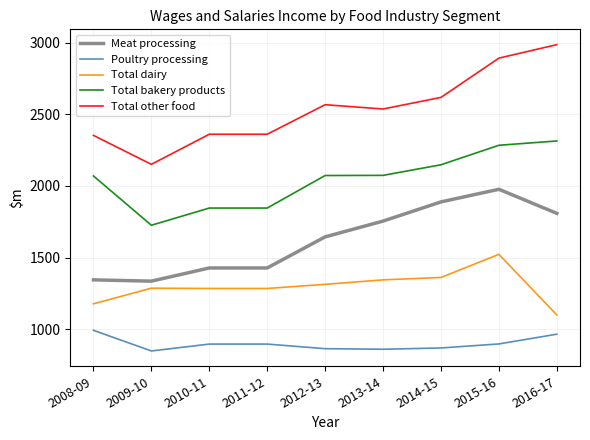

How many series are shown in this chart?

5